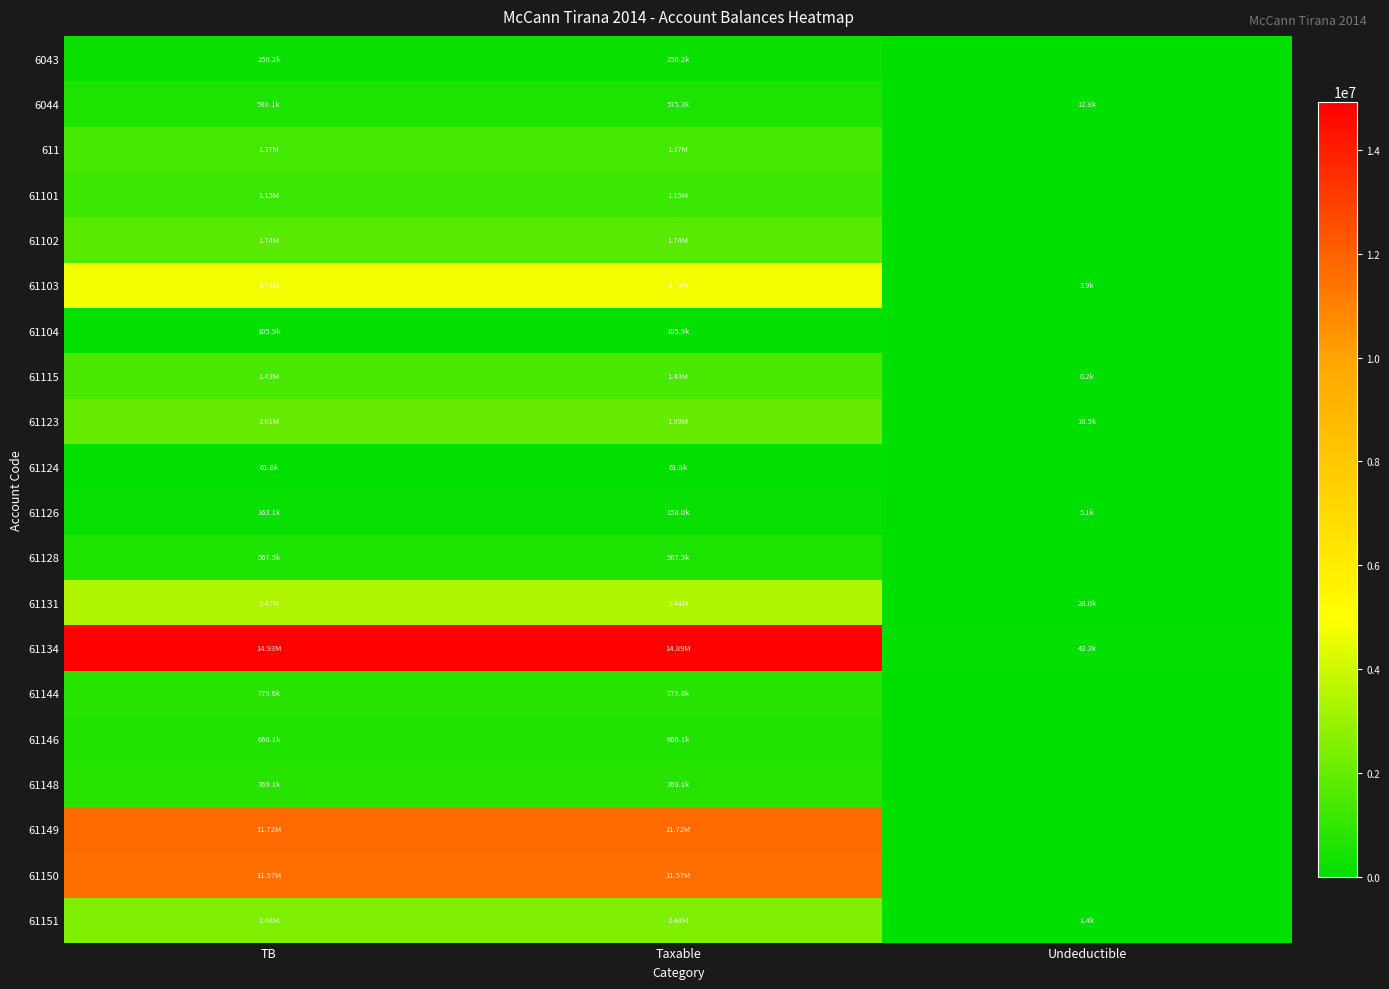

At how many categories does at least one series exceed 12832386?

2